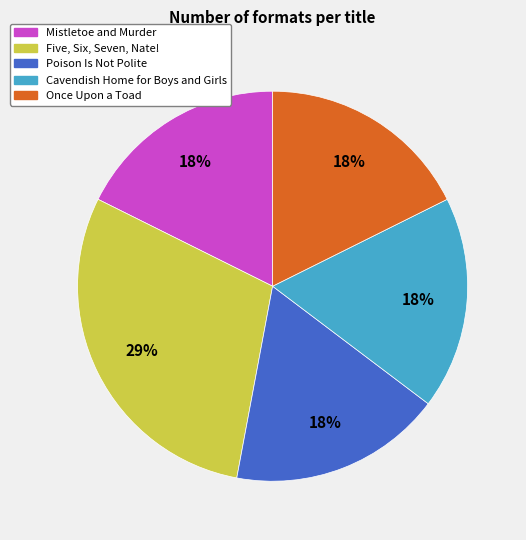

To the nearest percent, what is the combined percentage of Five, Six, Seven, Nate! and Mistletoe and Murder?

47%